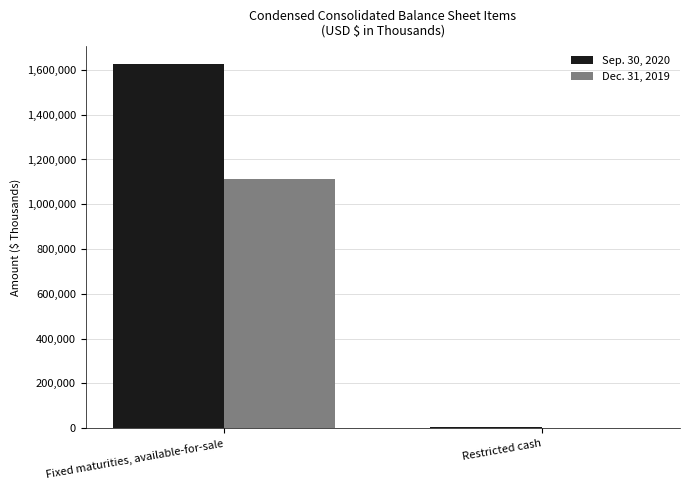

Between Fixed maturities, available-for-sale and Restricted cash, which series saw the biggest shift?

Sep. 30, 2020